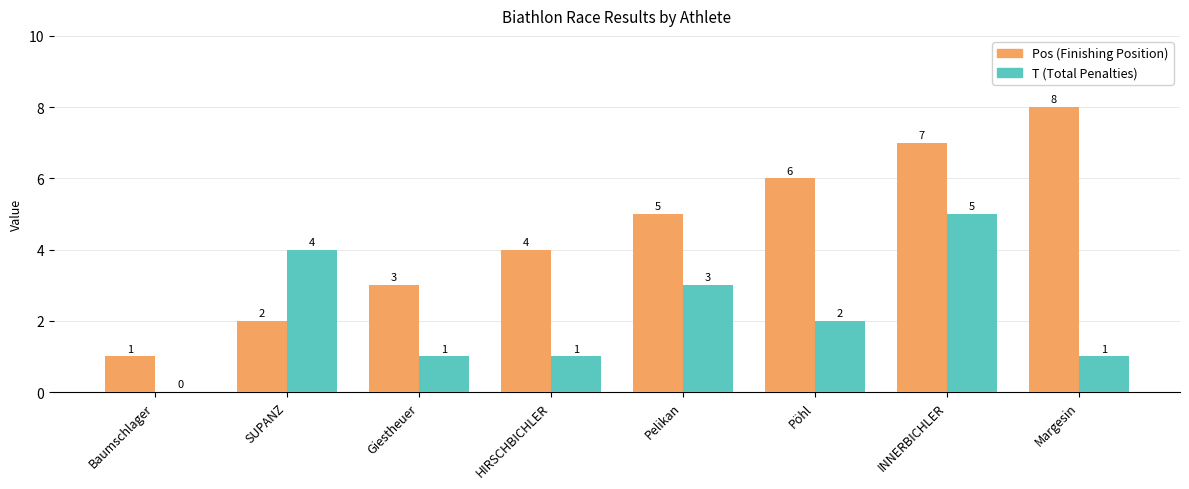

How many groups of bars are there?

8